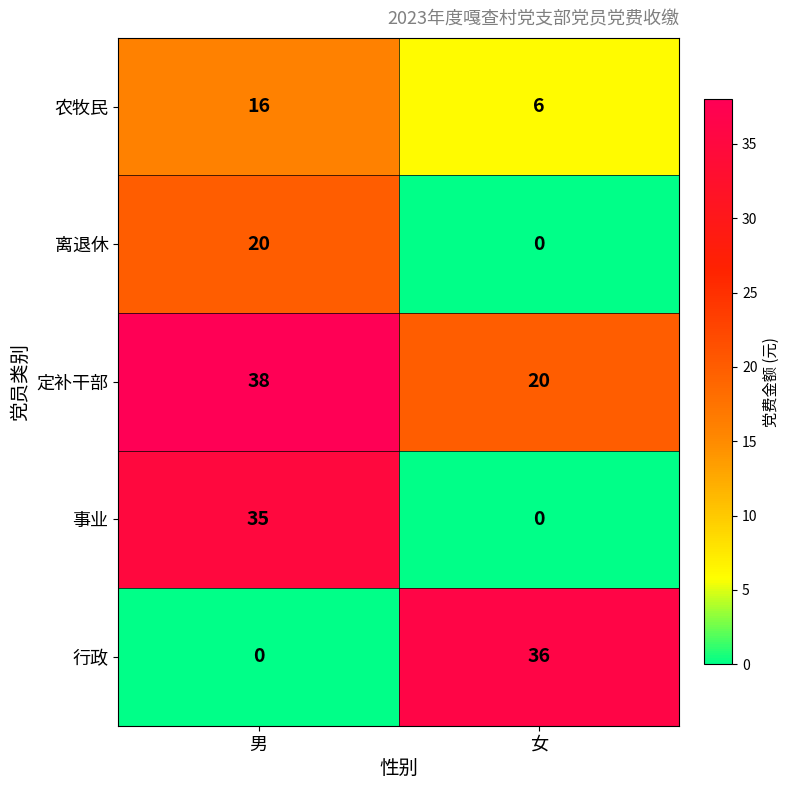

True or false: 农牧民 has a value of 9 at 男.

False